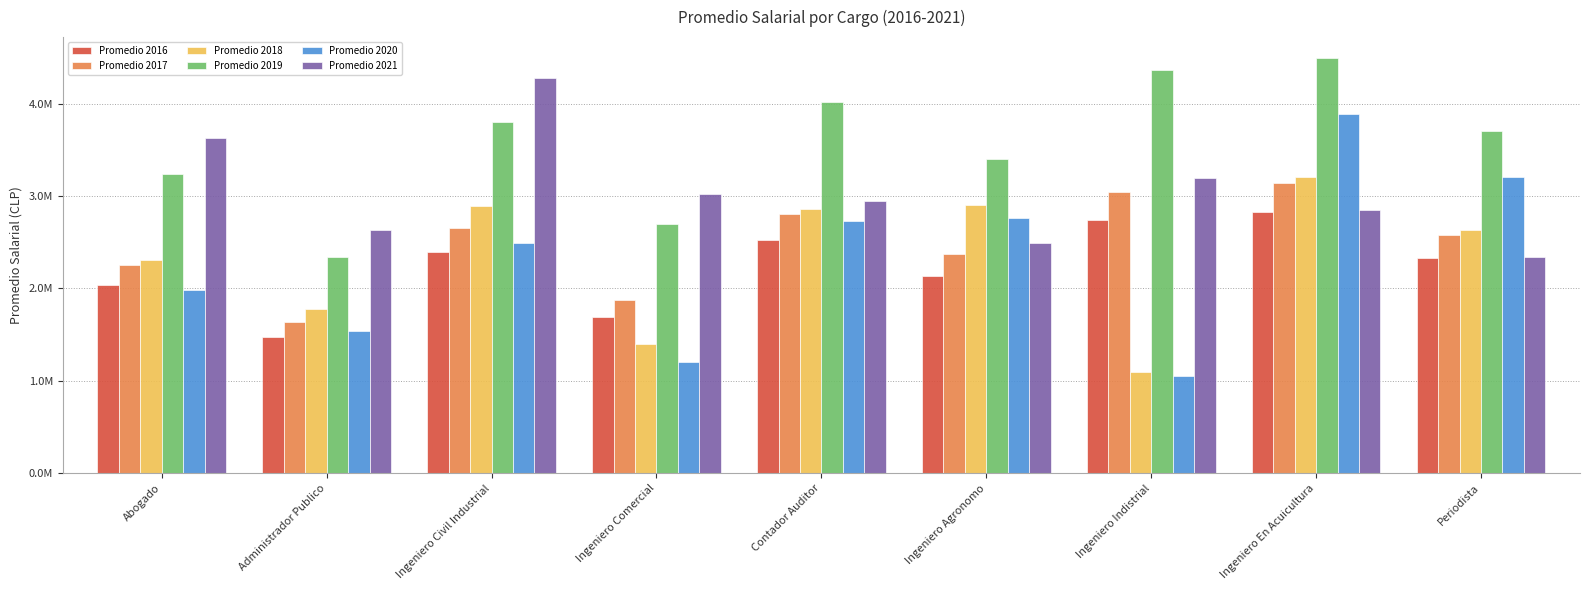

What is the label of the 9th bar from the right?

Abogado